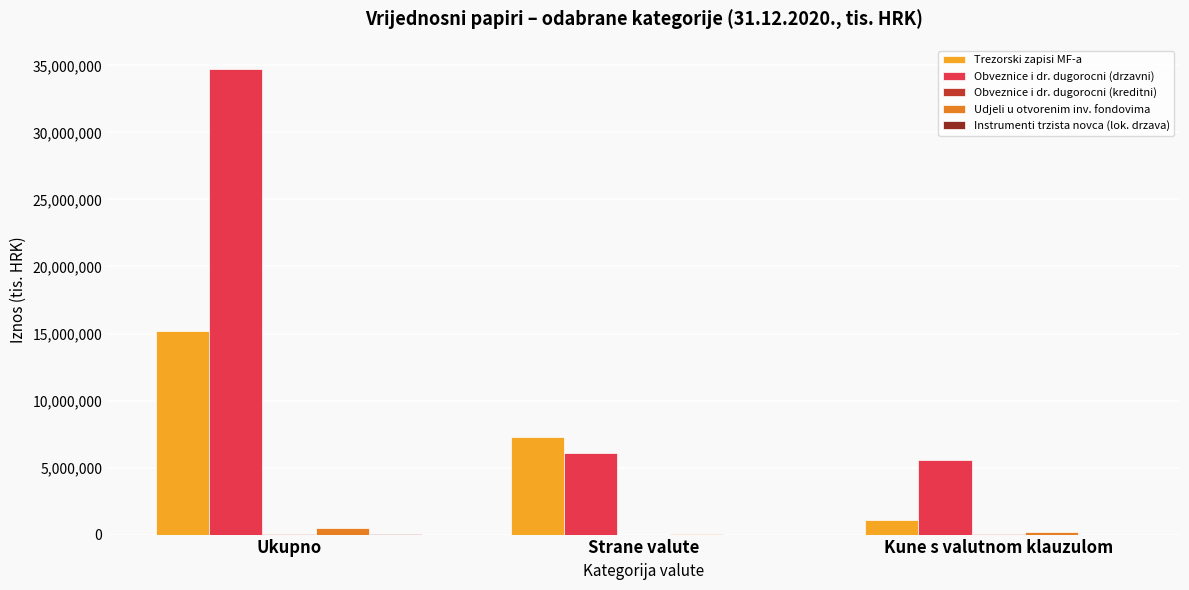

Are the bars grouped side by side (vs. stacked)?

Yes